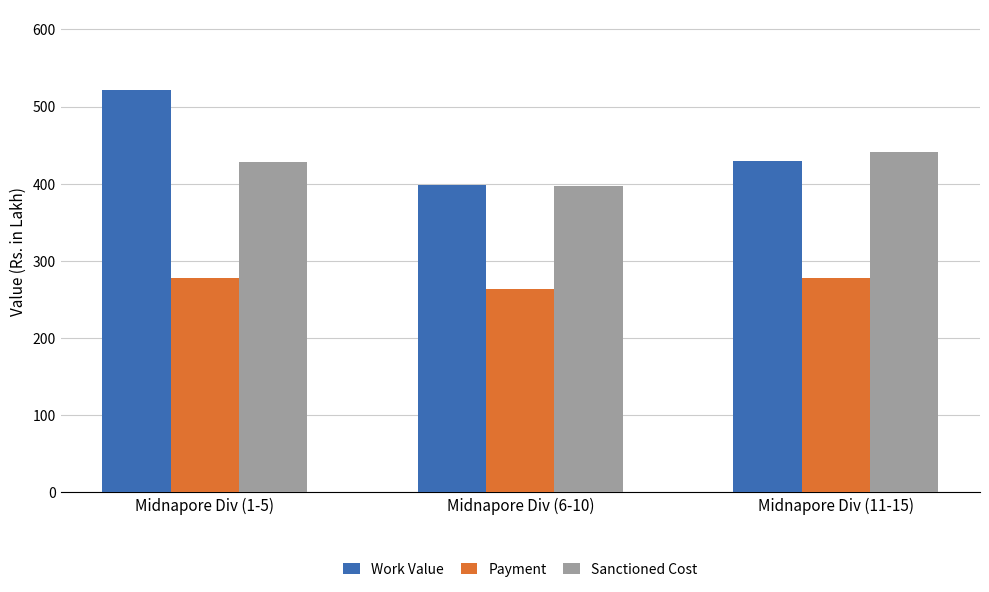

Which series has the widest spread of values?

Work Value